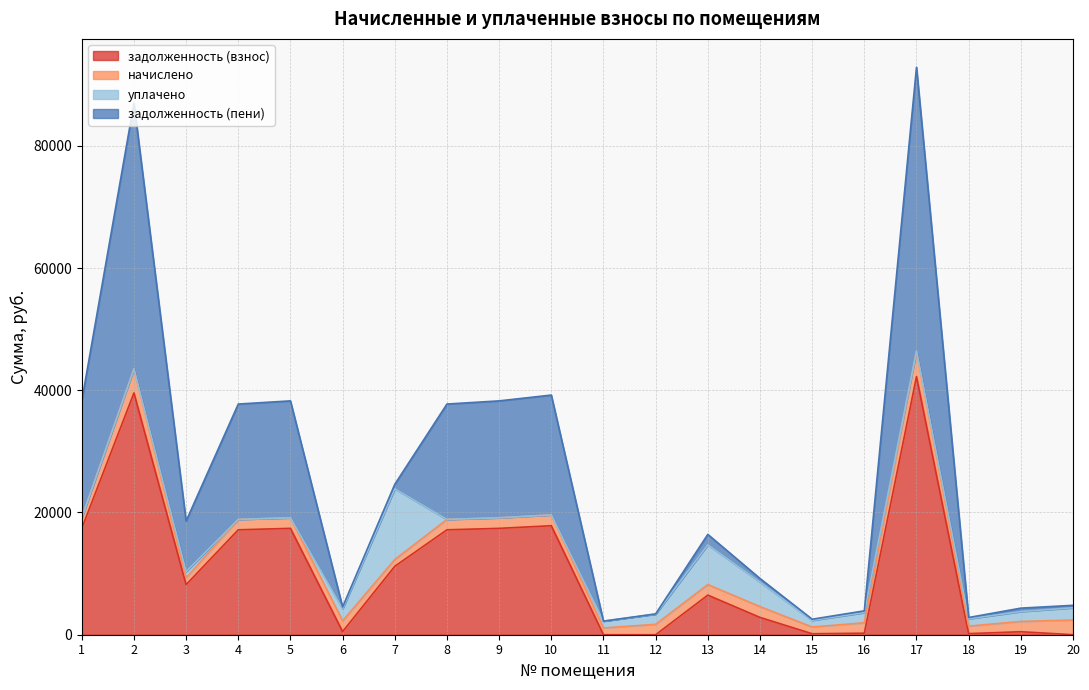

At which label is задолженность (взнос) closest to 21117?

10